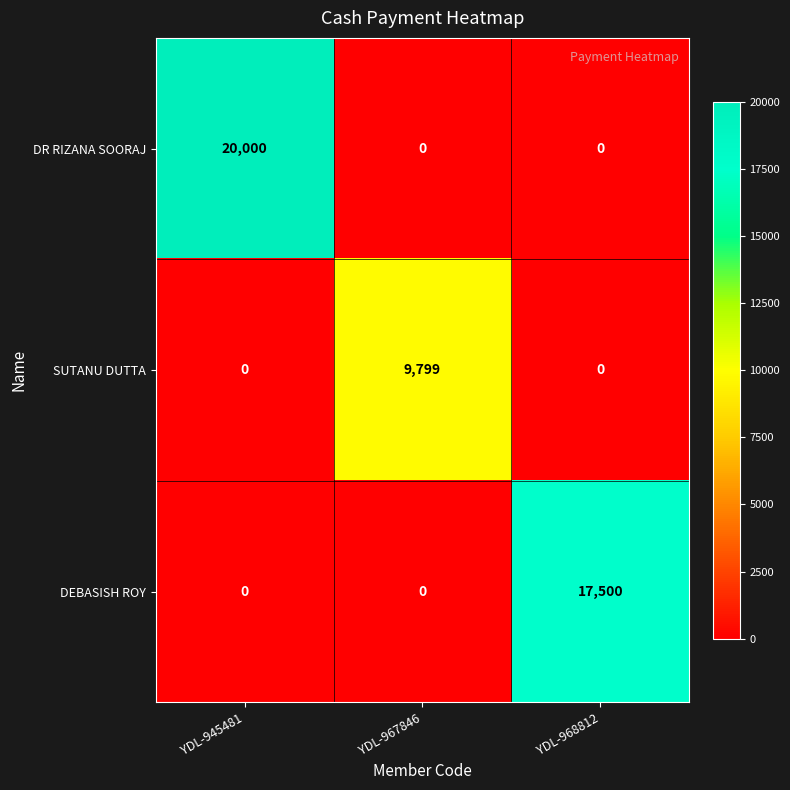

At which category does the chart reach its peak across all series?

YDL-945481